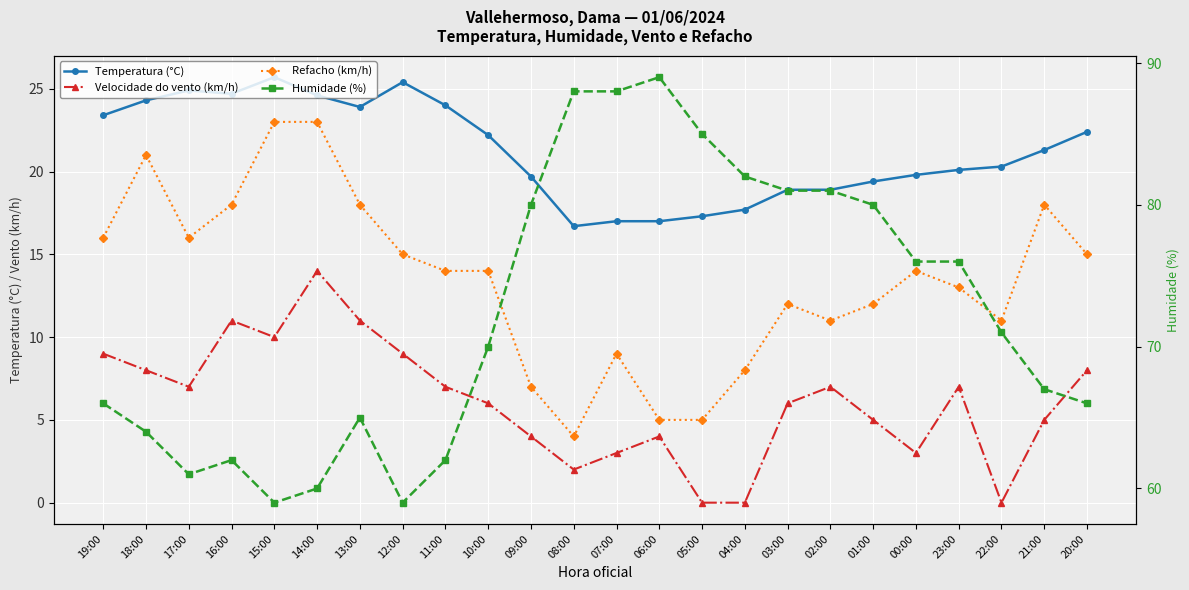

Where does the Velocidade do vento (km/h) series first go above 7?

19:00